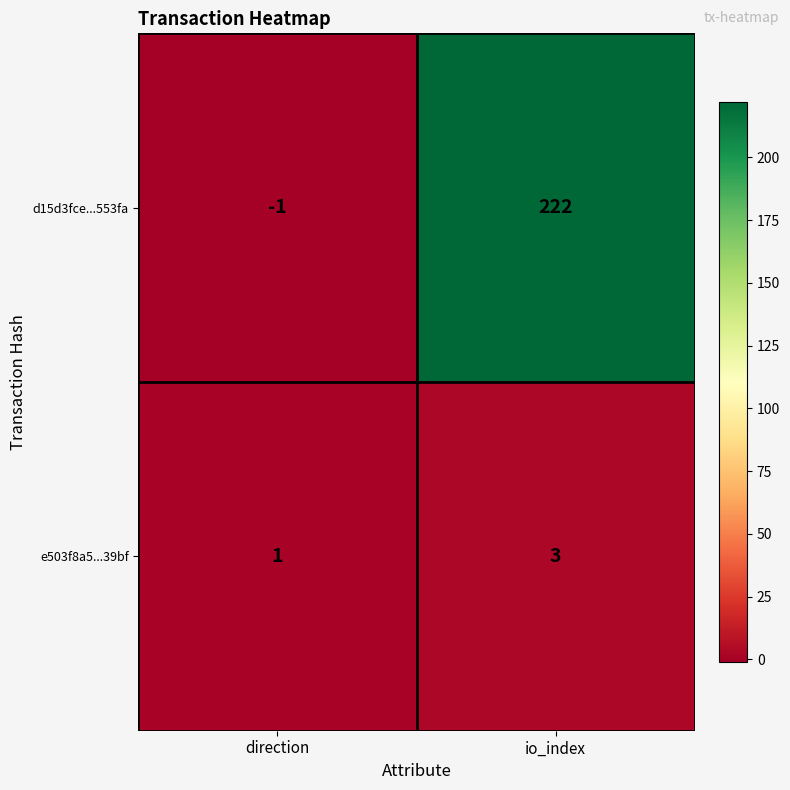

Which series has the largest range (max minus min)?

d15d3fce...553fa